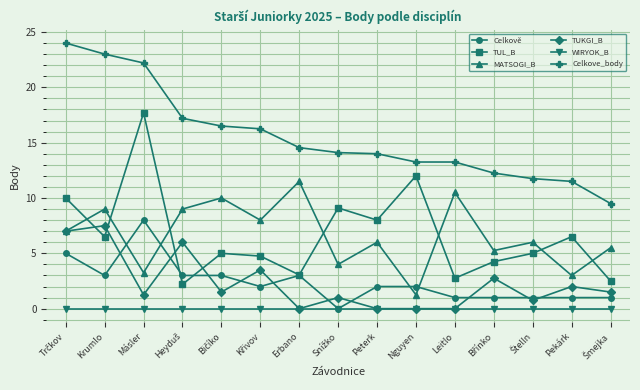

What is the greatest value displayed?

24.0